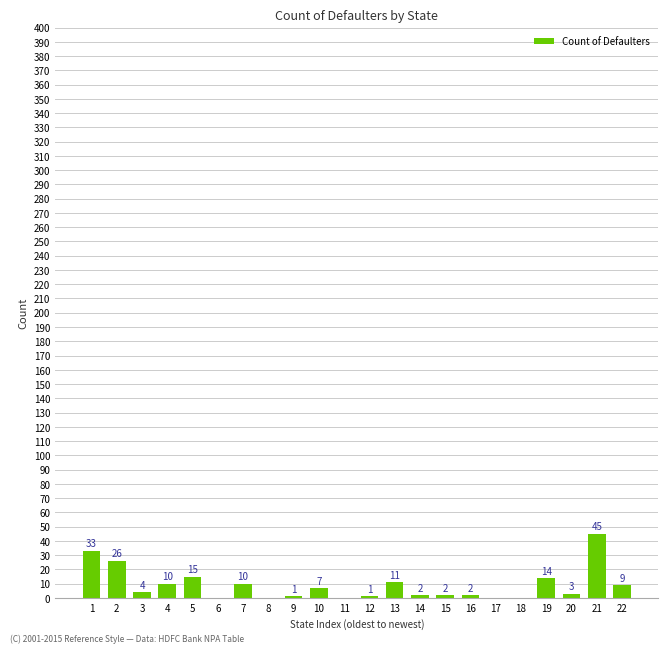

Reading right to left, transcribe all the data shown in this chart.

9	45	3	14	0	0	2	2	2	11	1	0	7	1	0	10	0	15	10	4	26	33